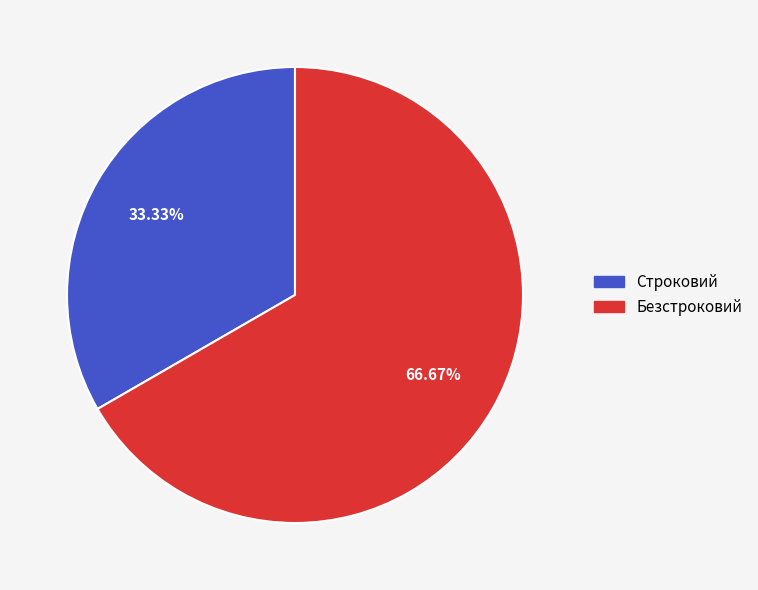

To the nearest percent, what is the combined percentage of Строковий and Безстроковий?

100%